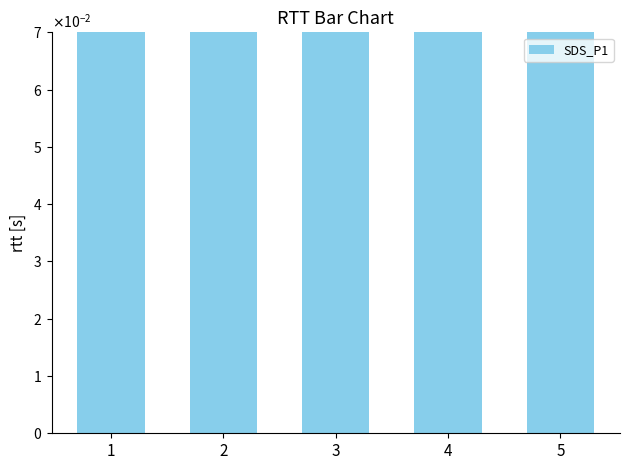

Rank the categories by value from lowest to highest.

2, 1, 5, 3, 4